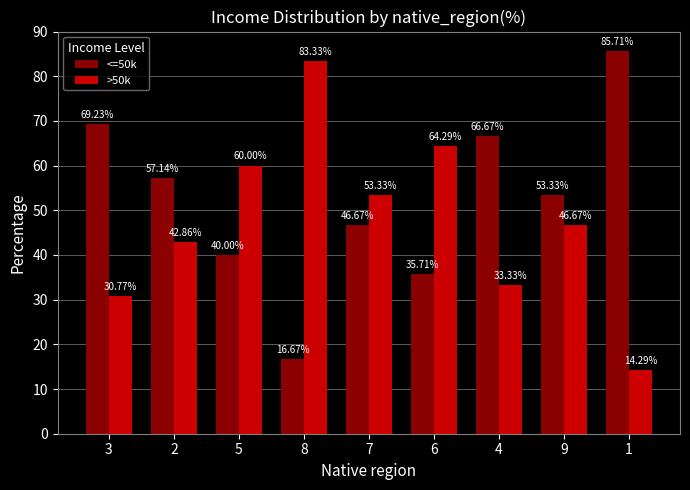

What is the spread (max minus min) of values at 4?

33.3